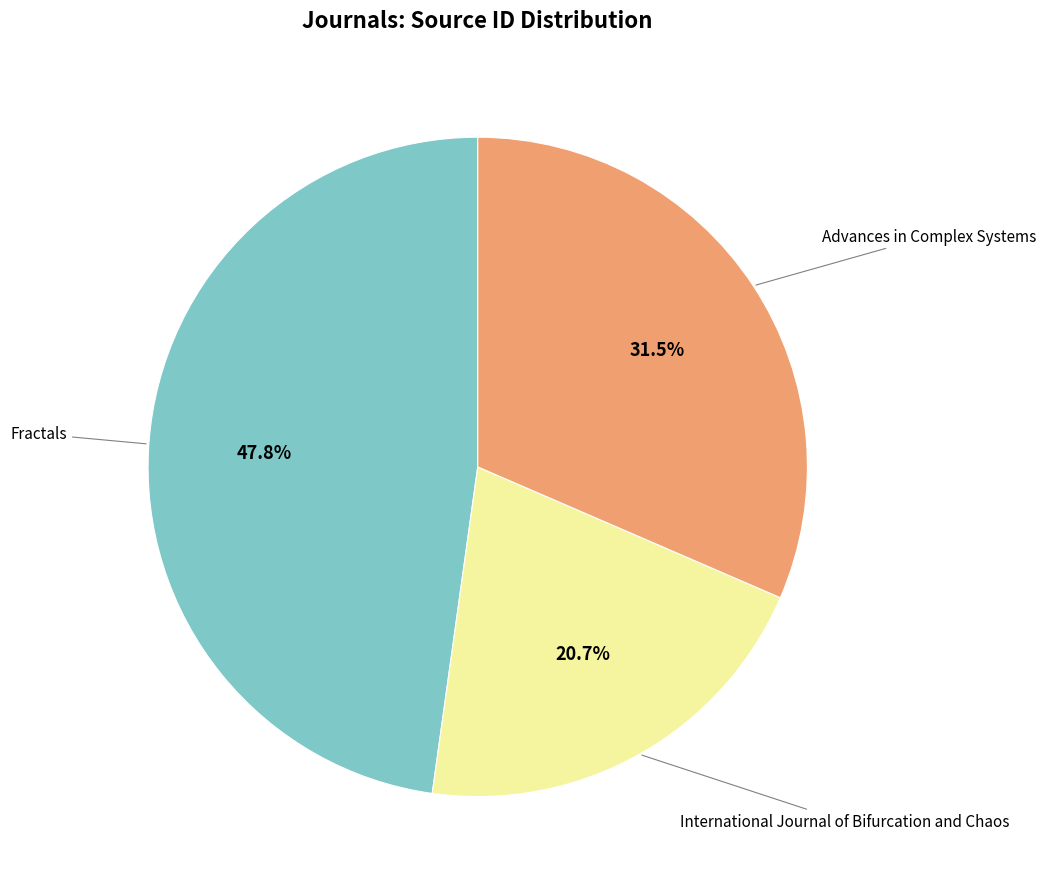

Is there a majority slice in this chart?

No